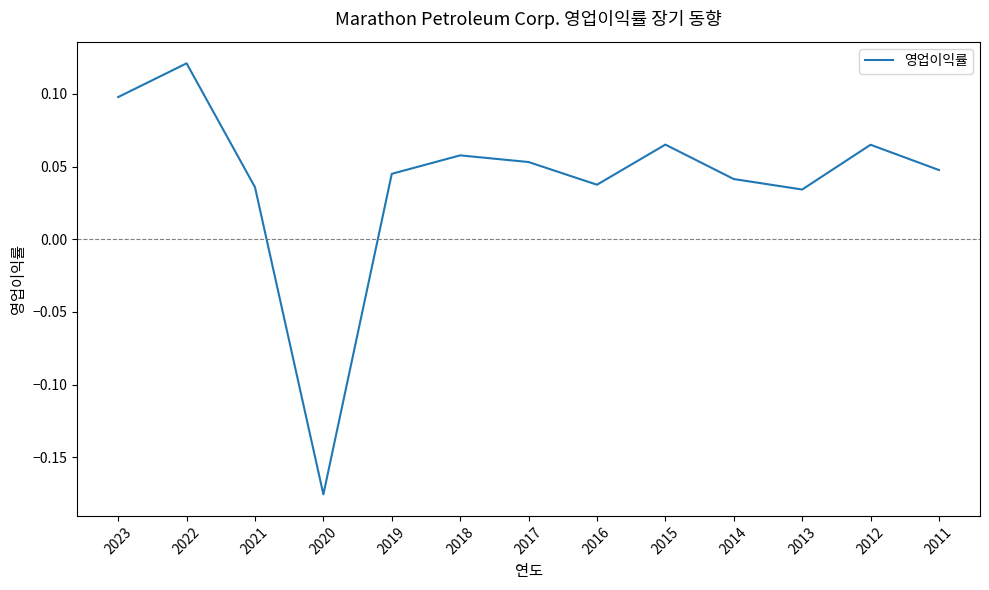

Which label corresponds to the largest value in the chart?

2022